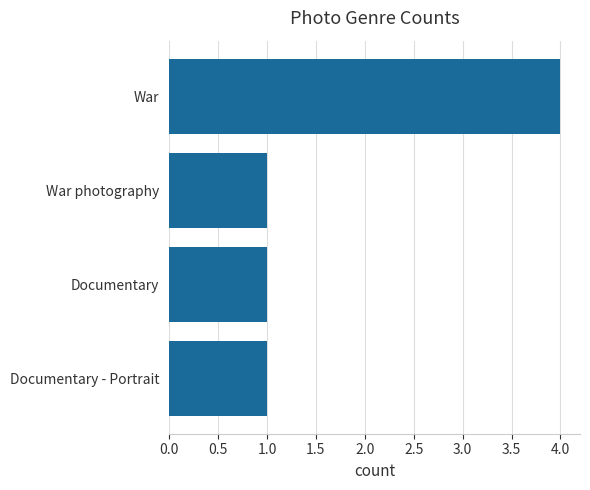

The value at Documentary - Portrait is 1. True or false?

True